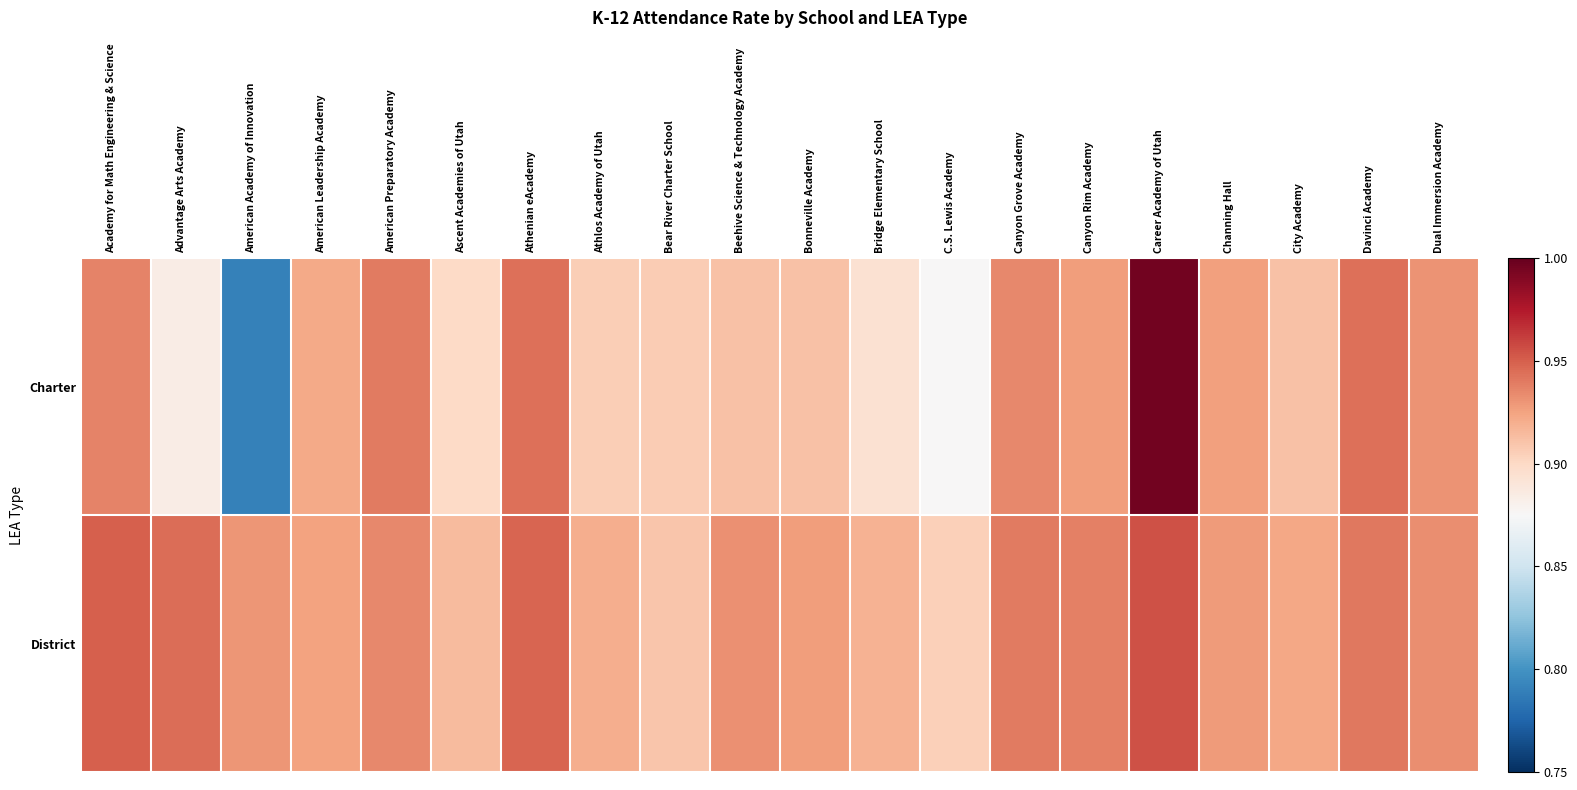

What is the total value across all series at Career Academy of Utah?

2.0